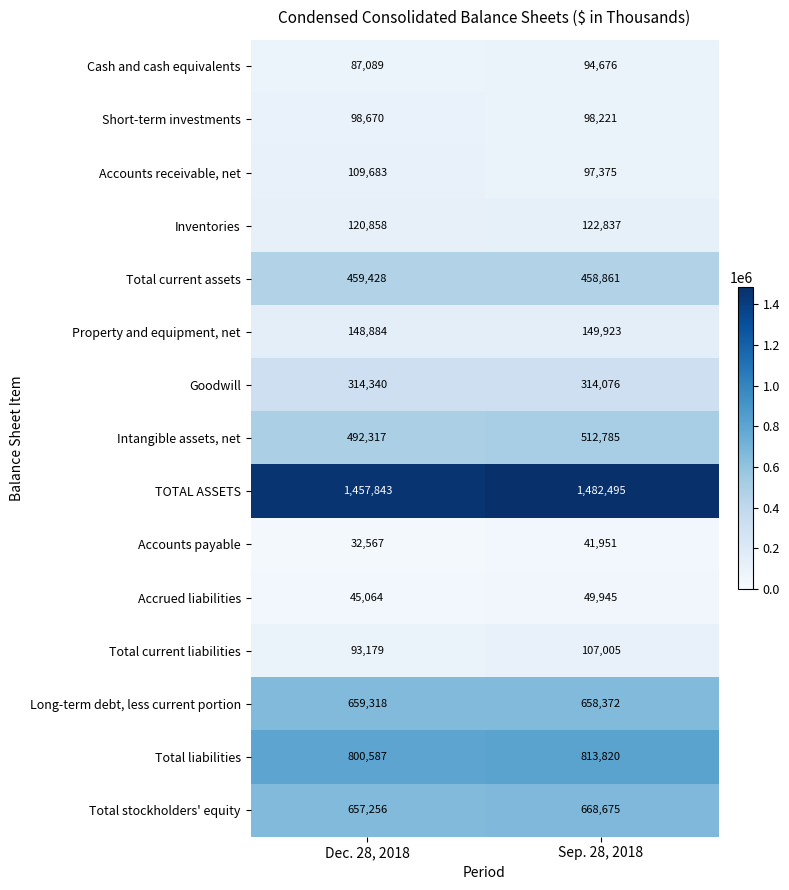

At which category is the sum across all series the highest?

Sep. 28, 2018